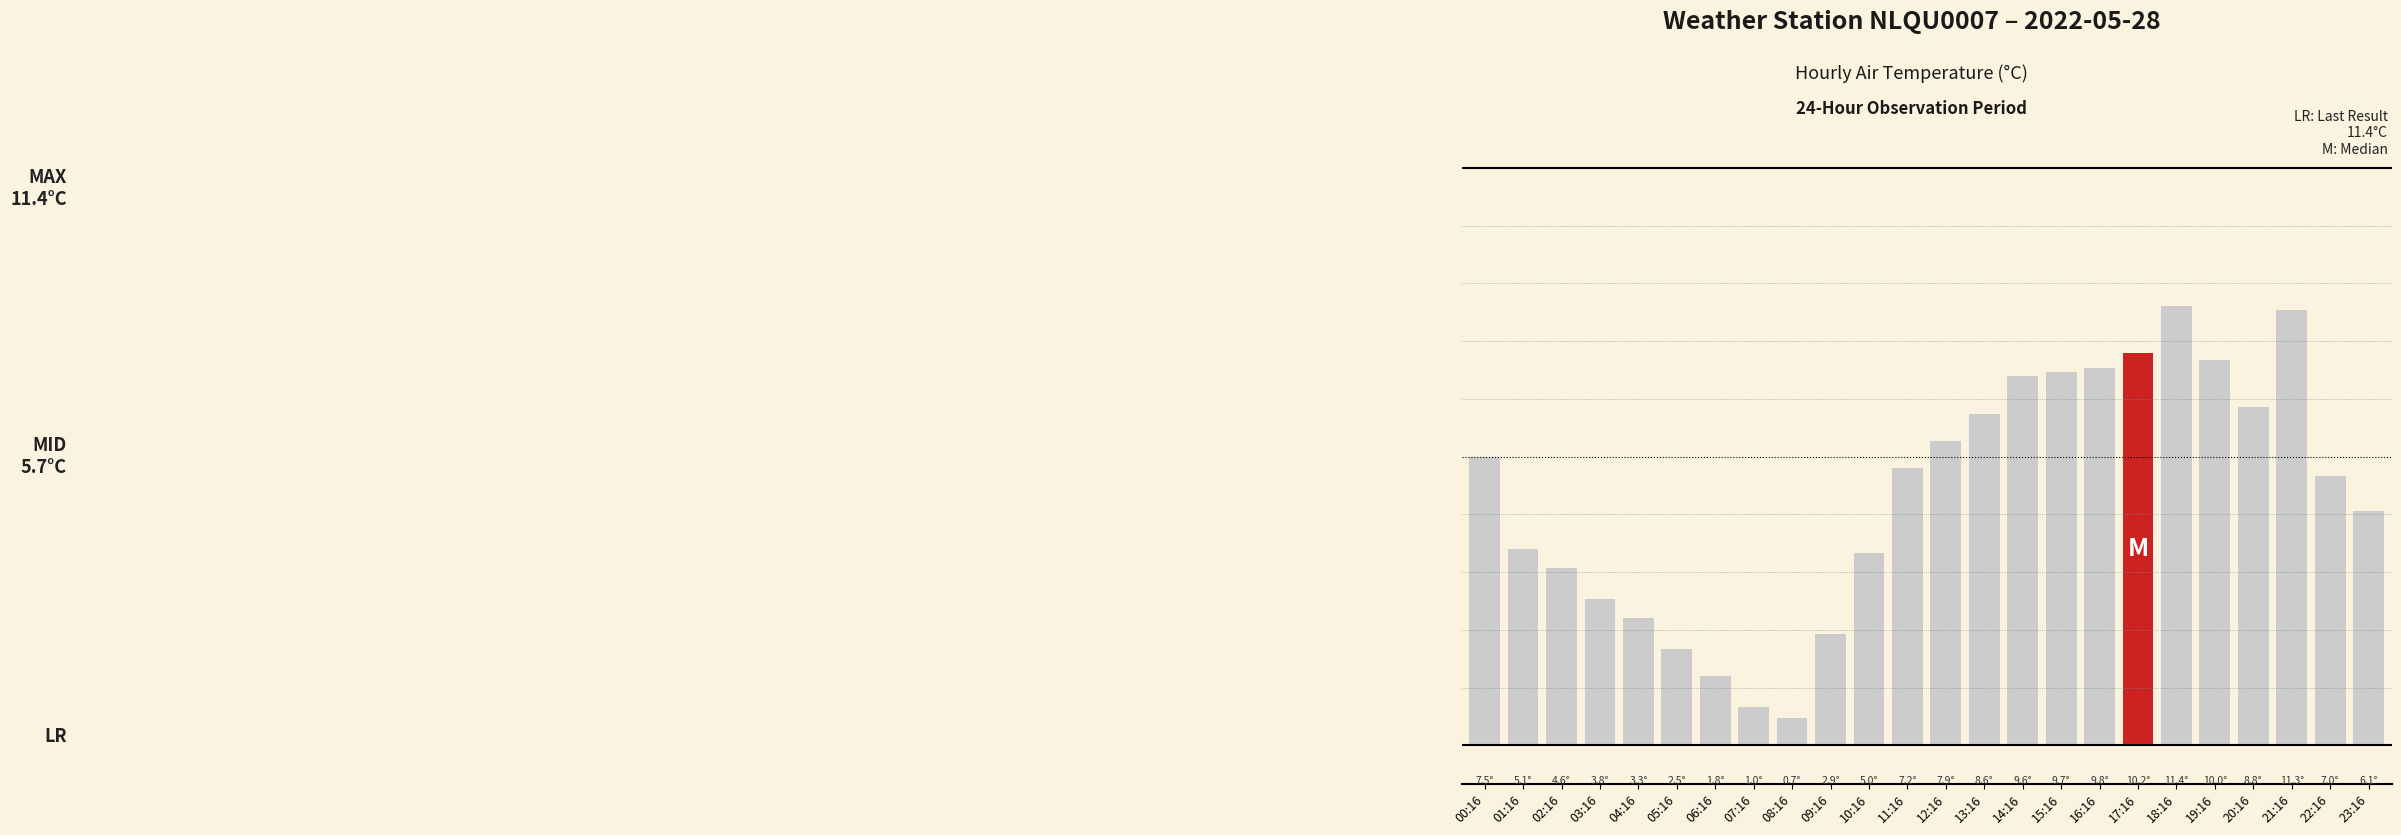

List the labels in order of value, largest first.

18:16, 21:16, 17:16, 19:16, 16:16, 15:16, 14:16, 20:16, 13:16, 12:16, 00:16, 11:16, 22:16, 23:16, 01:16, 10:16, 02:16, 03:16, 04:16, 09:16, 05:16, 06:16, 07:16, 08:16